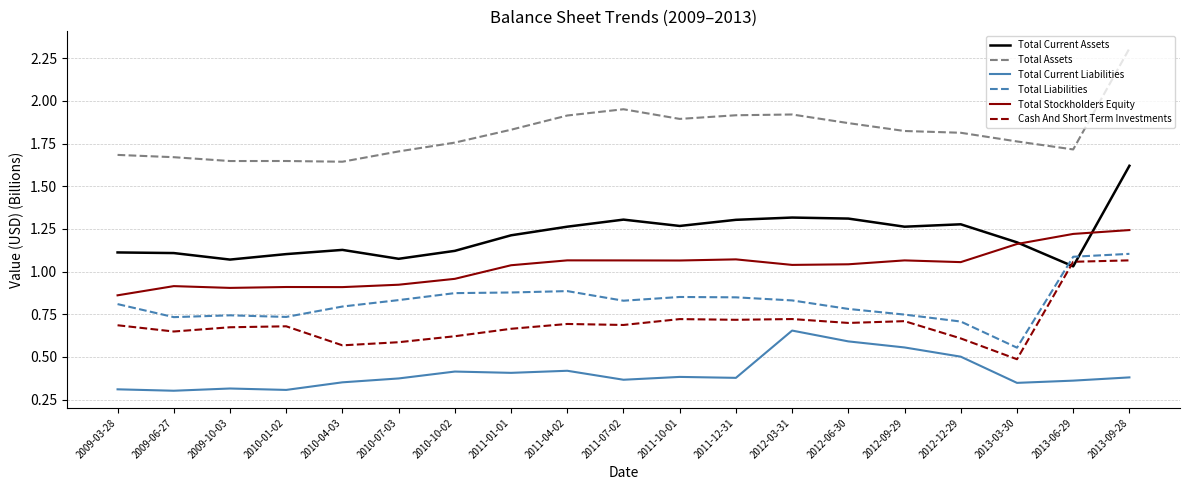

At which label does Cash And Short Term Investments reach its minimum?

2013-03-30